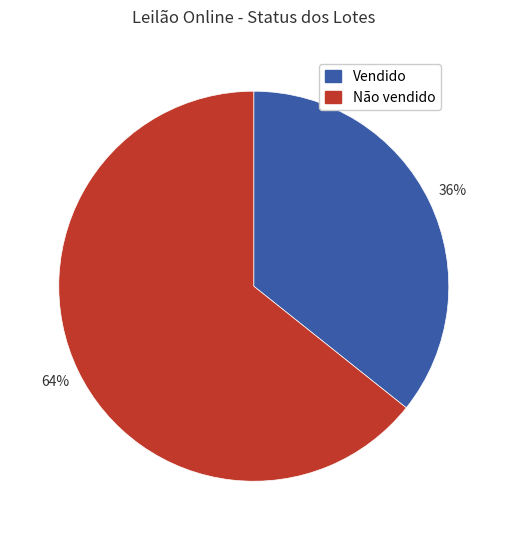

What is the ratio of the value at Não vendido to the value at Vendido?

1.8